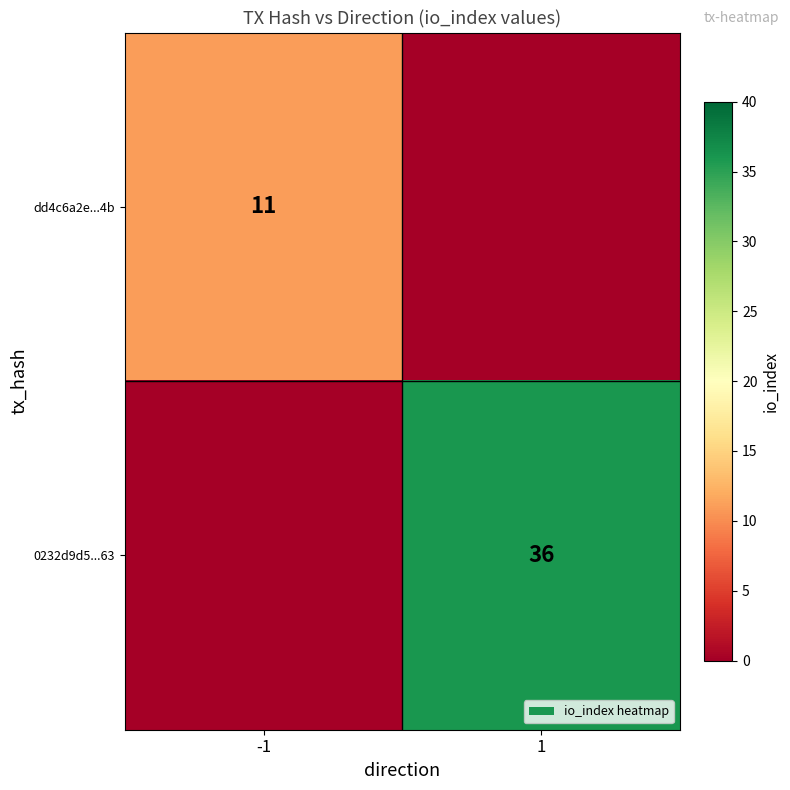

Is it true that dd4c6a2e...4b equals 14 at -1?

False